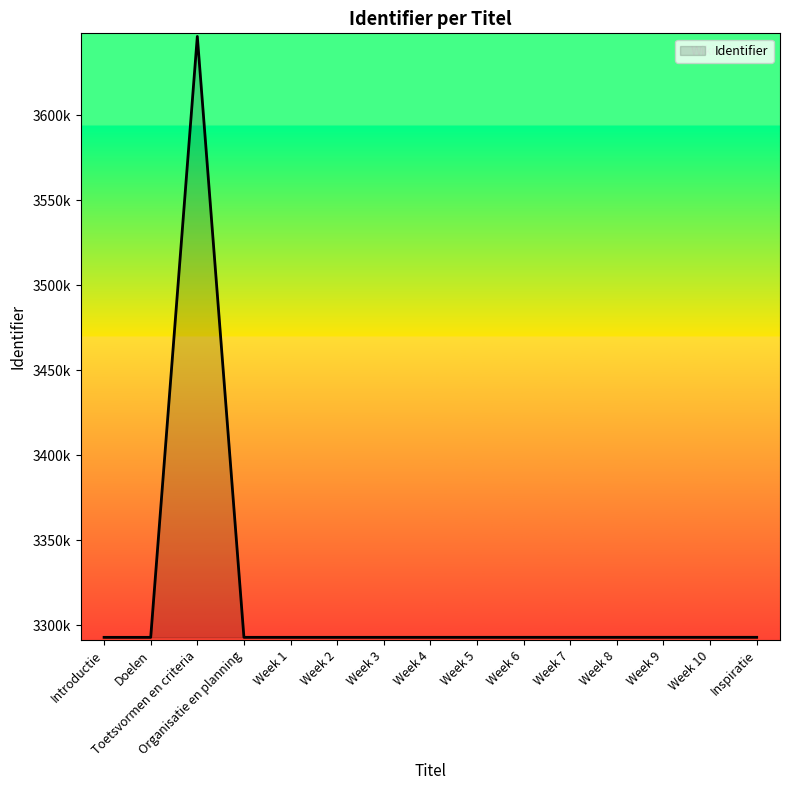

Rank the categories by value from lowest to highest.

Introductie, Doelen, Organisatie en planning, Week 1, Week 2, Week 3, Week 4, Week 5, Week 6, Week 7, Week 8, Week 9, Week 10, Inspiratie, Toetsvormen en criteria